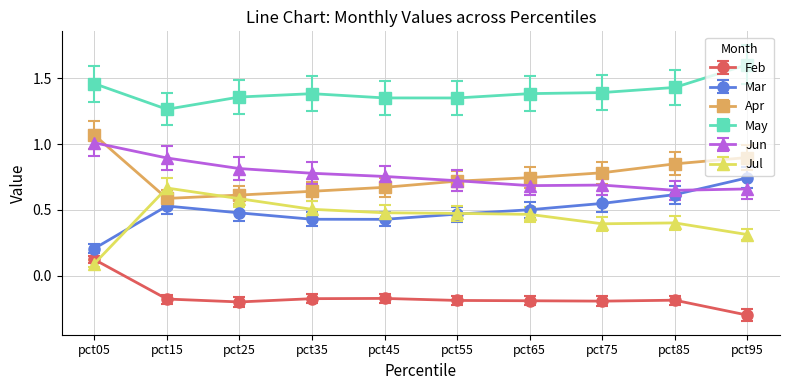

What is the sum of all Jul values?

4.4